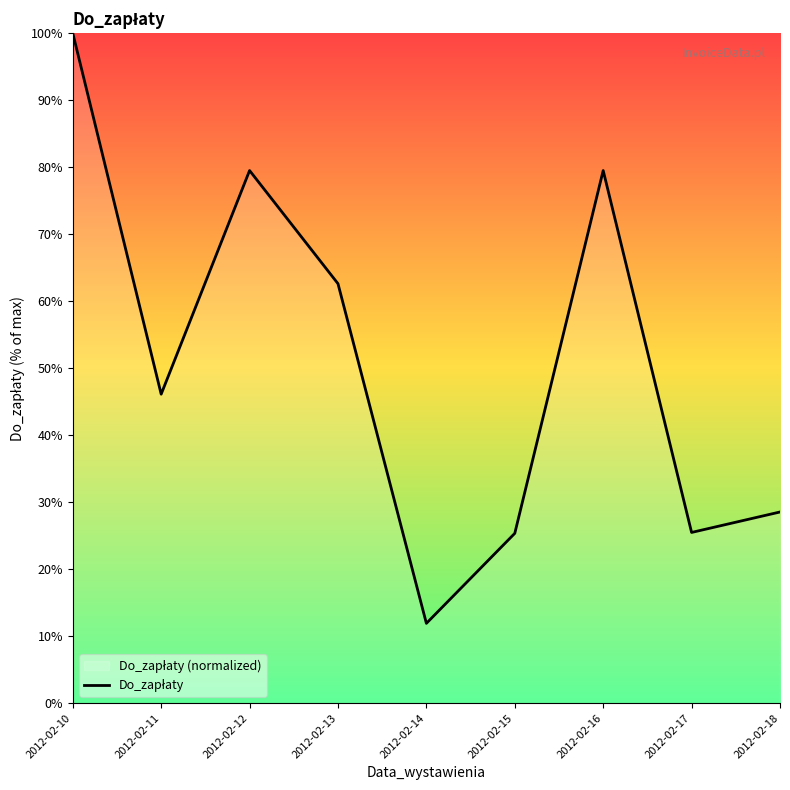

What is the greatest value displayed?

100.0